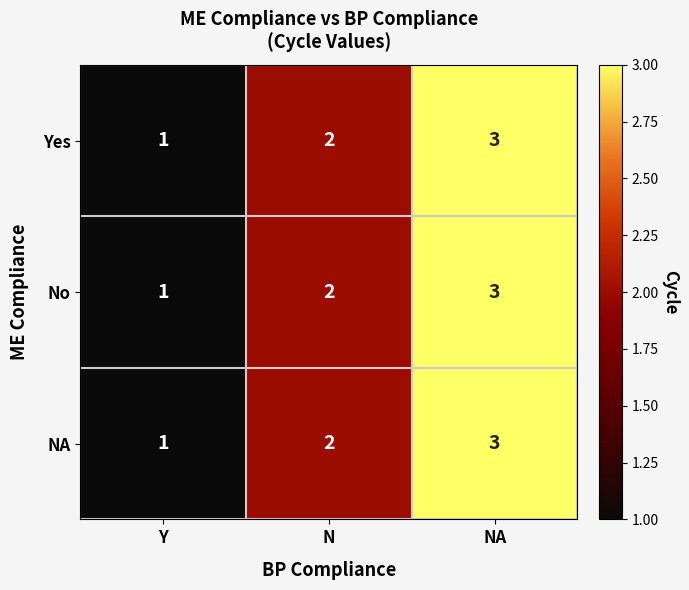

What is the total value across all series at N?

6